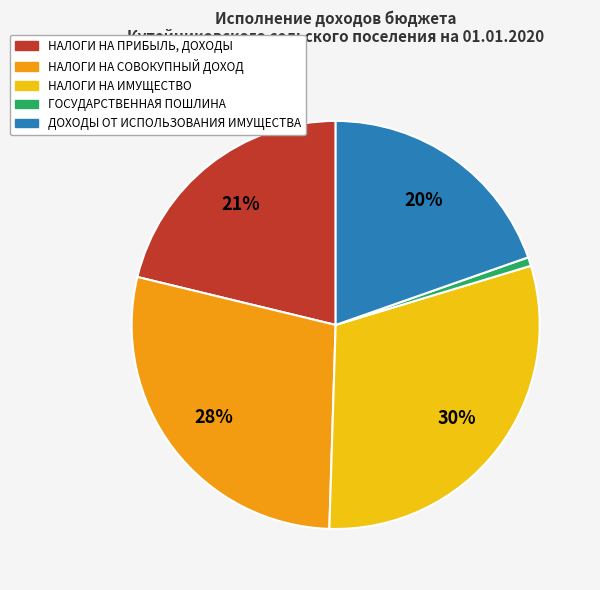

To the nearest percent, what is the difference between the НАЛОГИ НА ИМУЩЕСТВО and НАЛОГИ НА ПРИБЫЛЬ, ДОХОДЫ slice percentages?

9%